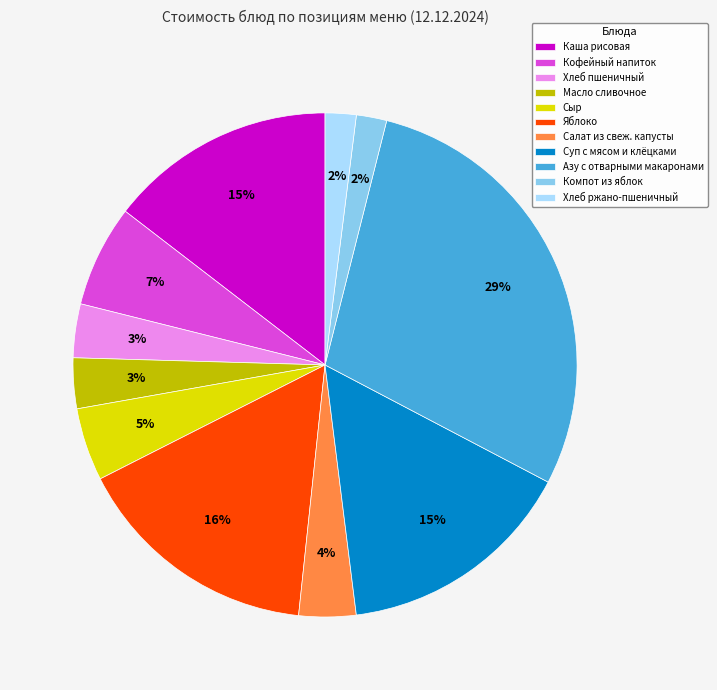

To the nearest percent, what portion does Масло сливочное represent?

3%